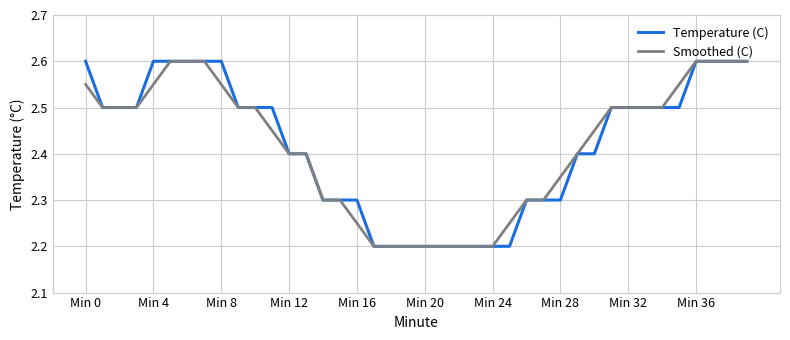

What is the maximum value shown in the chart?

2.6